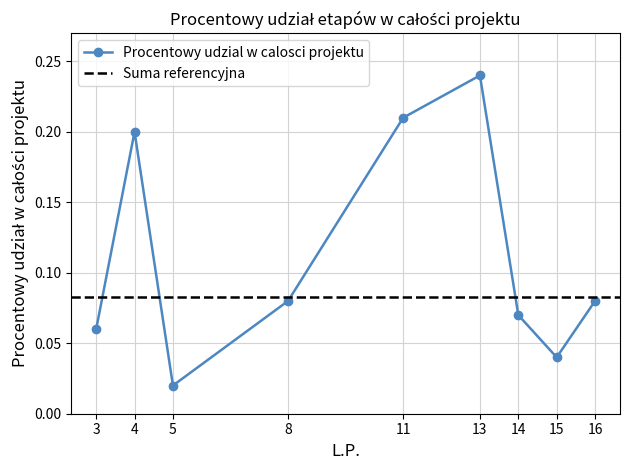

Count the number of categories in the chart.

9